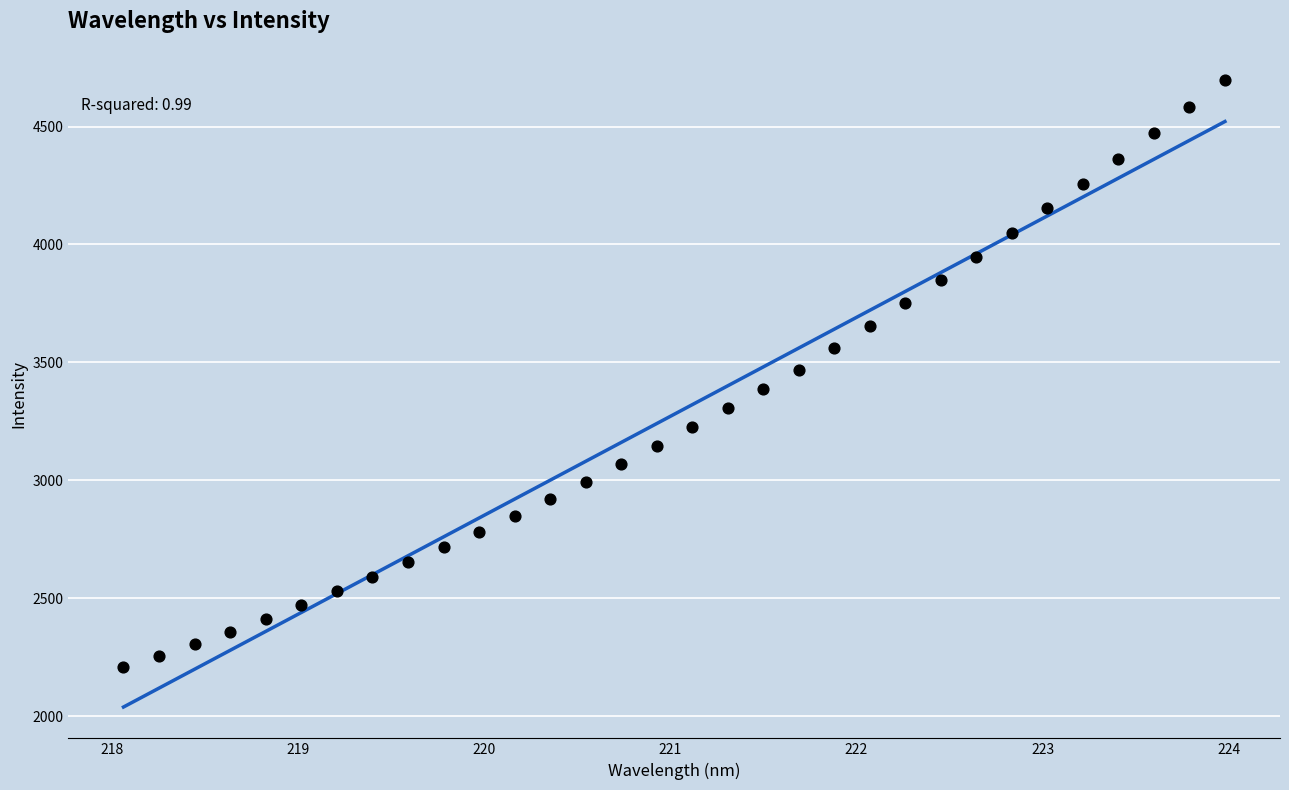

What is the range of Y values (max minus min)?

2489.8